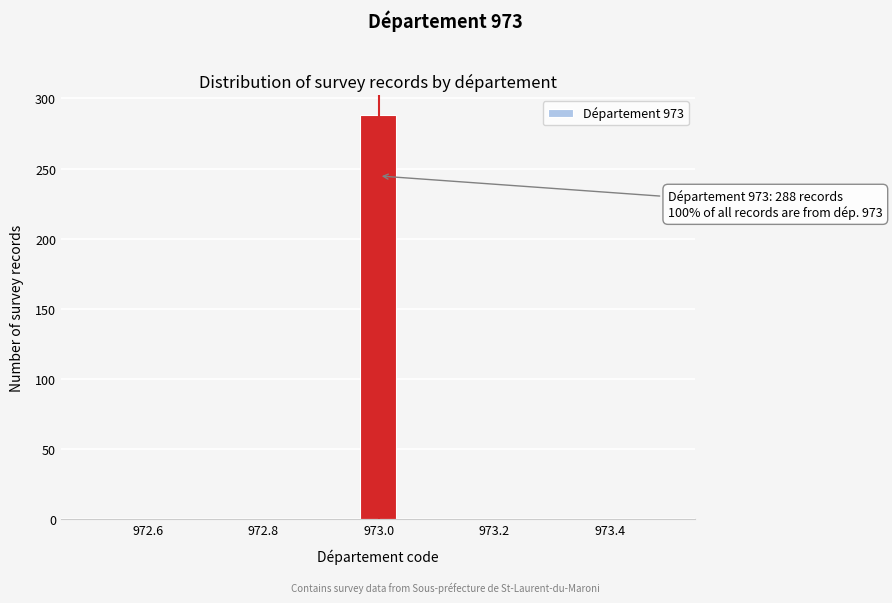

Around what value on the x-axis is the tallest bar? Give the approximate position of its centre, as read against the axis.

973.00